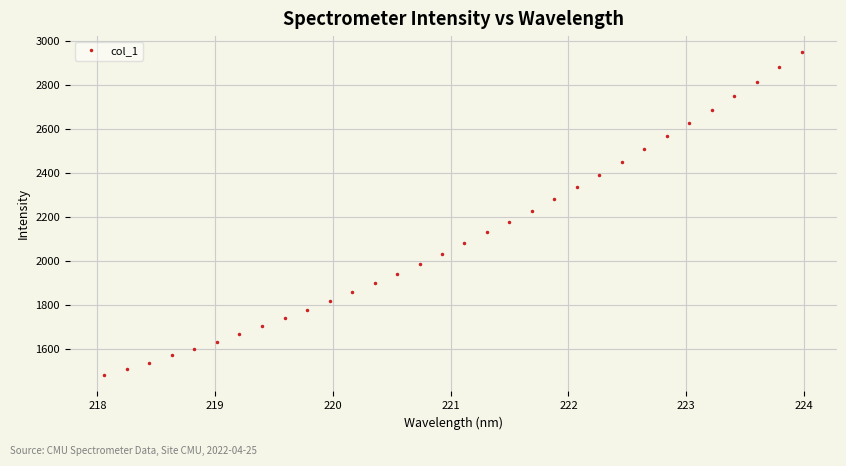

What is the minimum value shown in the chart?

1481.8